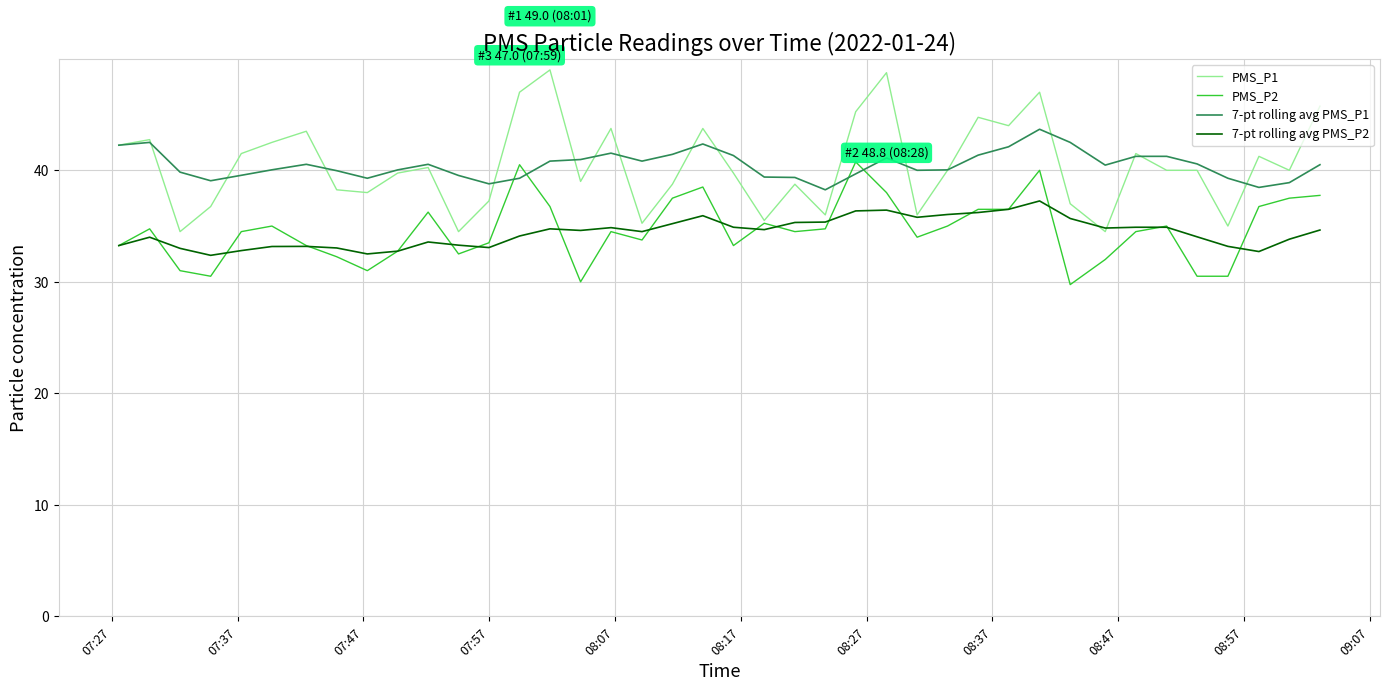

What is the greatest value displayed?

49.0